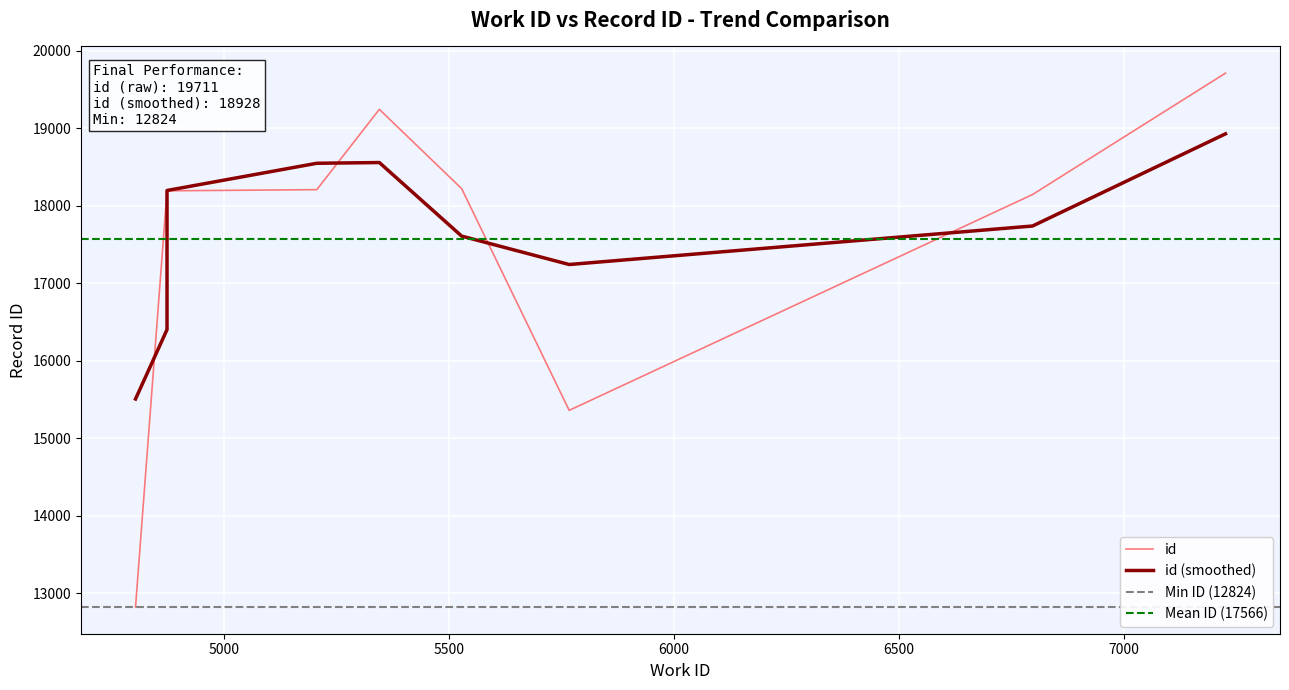

What is the minimum value for id?

12824